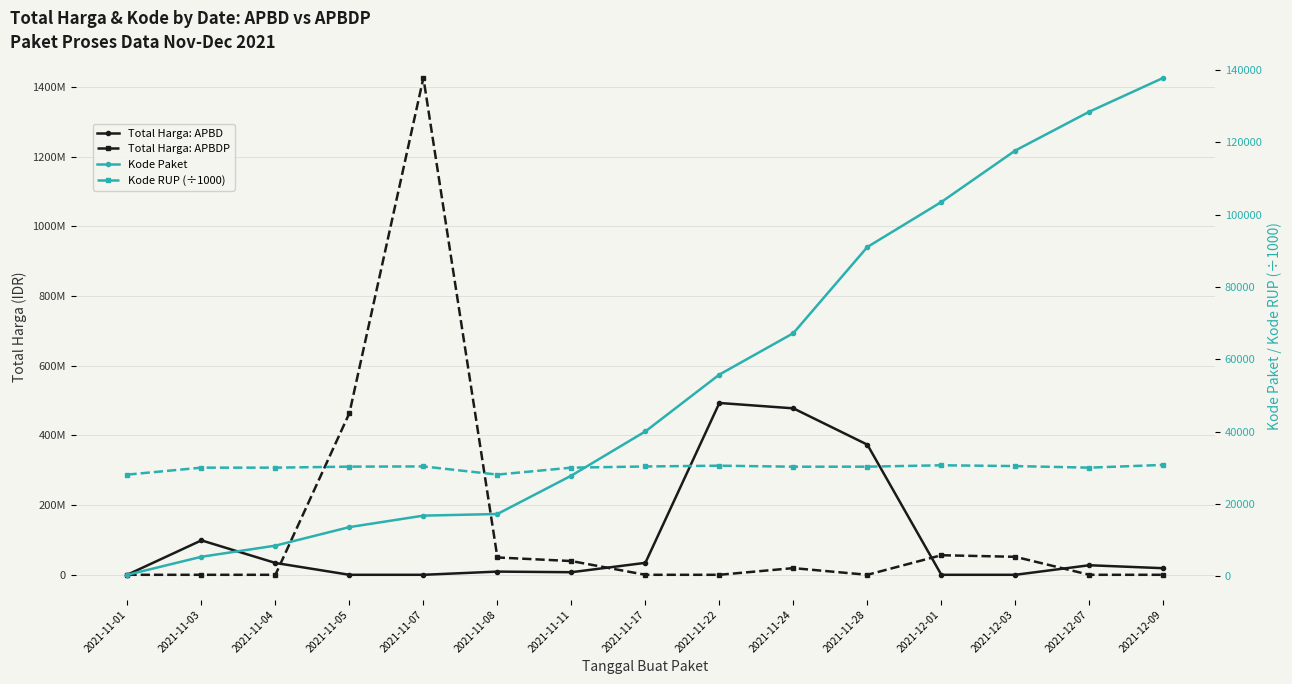

Is the value of Kode RUP (÷1000) at 2021-11-17 greater than the value of Kode Paket at 2021-12-03?

No